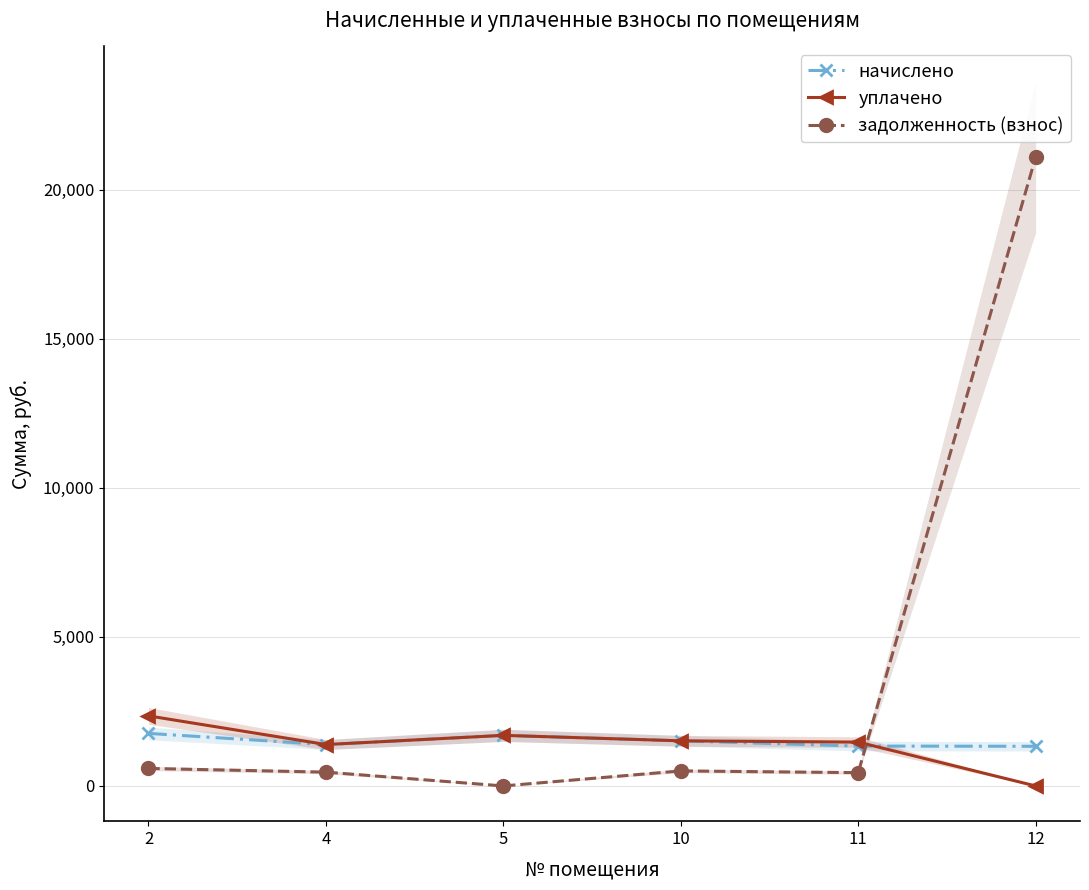

How many distinct data groups are displayed?

3